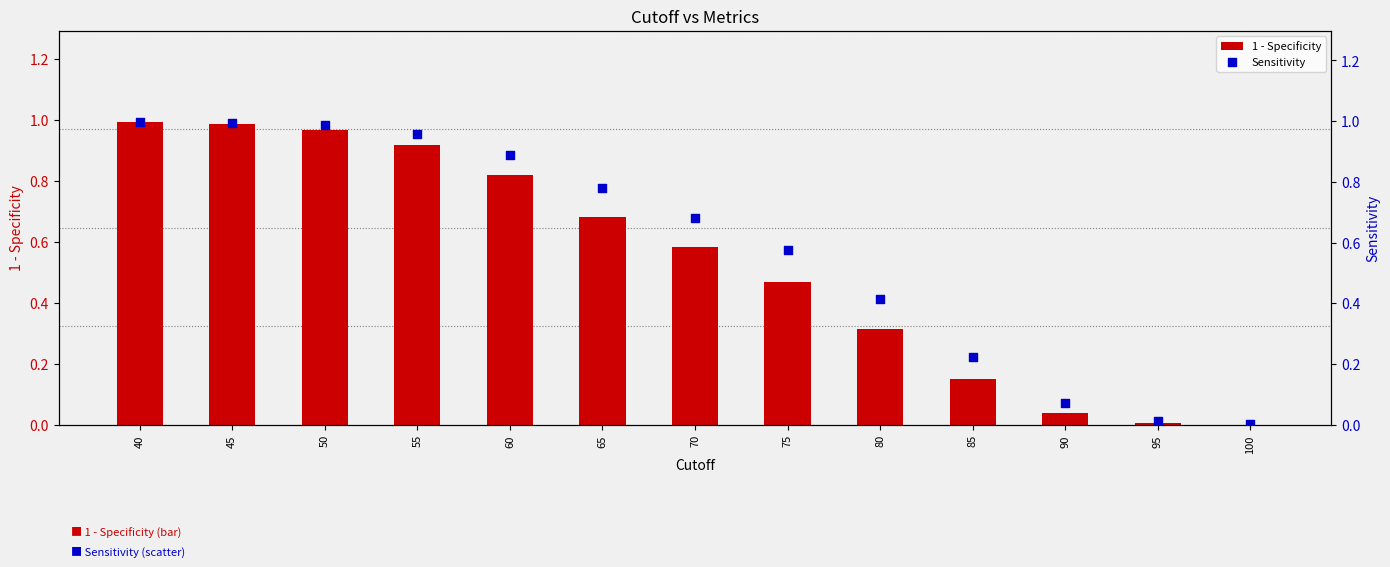

At which category is the sum across all series the highest?

40